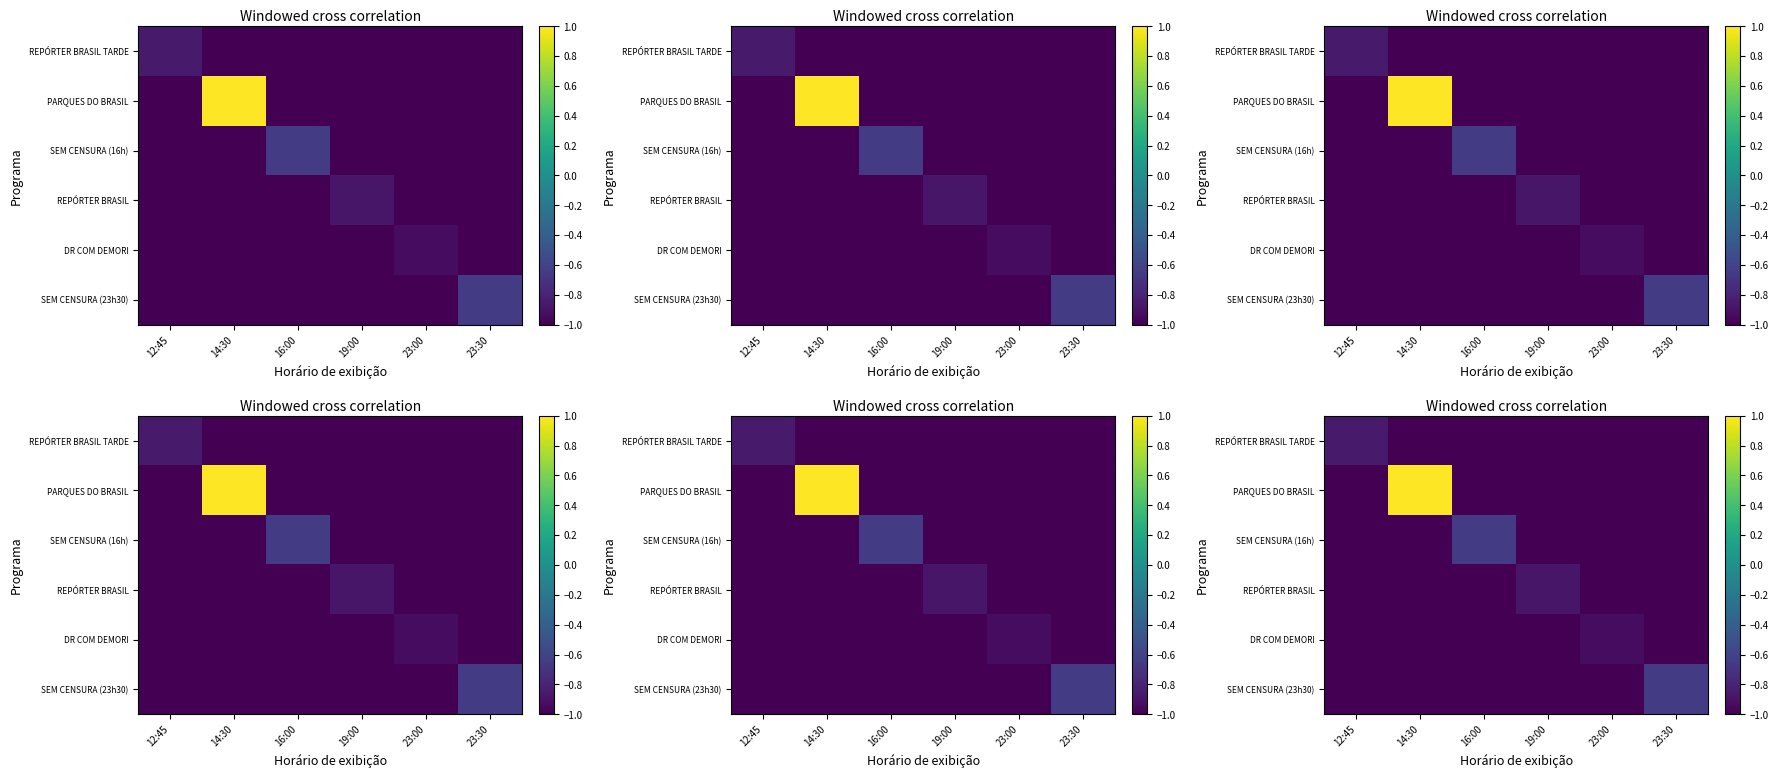

Which series has the largest total across all categories?

PARQUES DO BRASIL